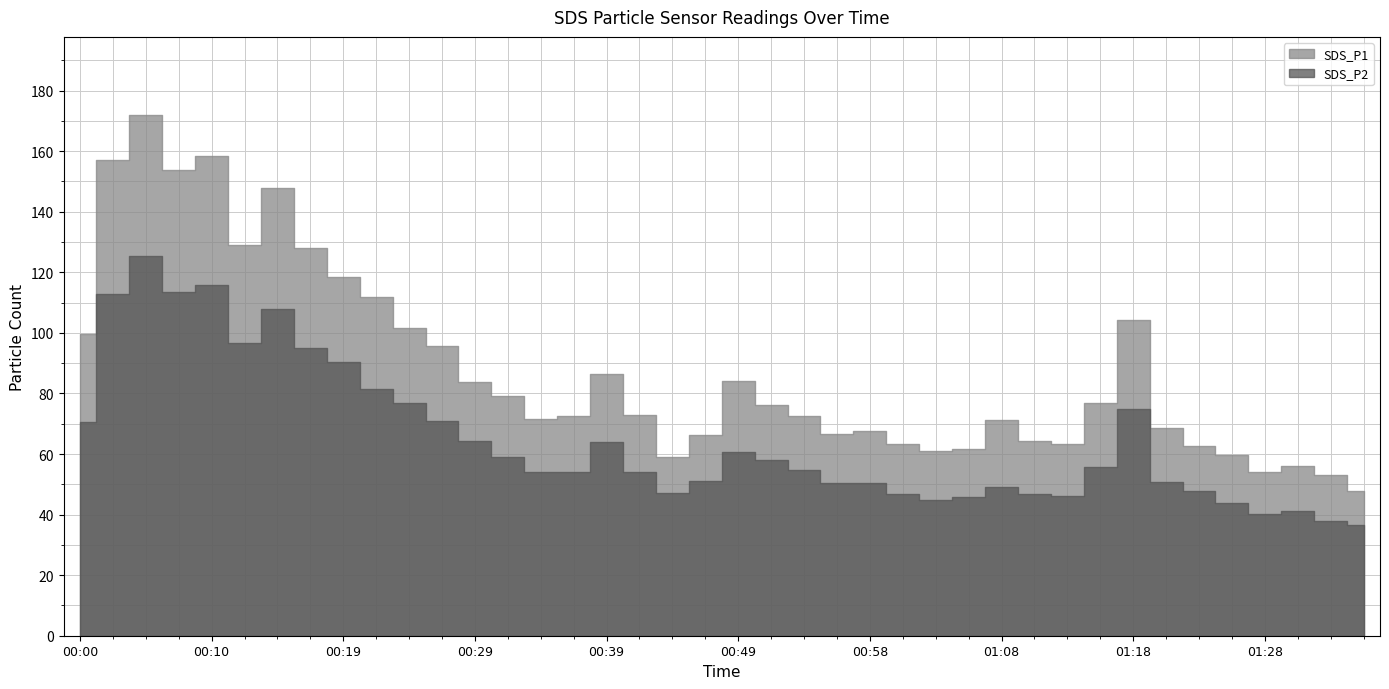

What value does the SDS_P1 series have at 00:46?

66.2